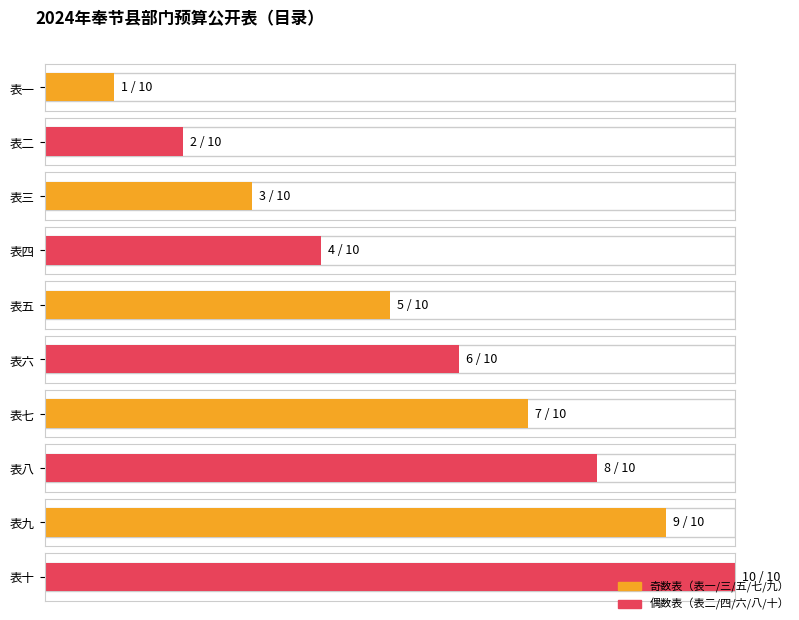

Reading left to right, what are all the values shown in this chart?

表一=1	表二=2	表三=3	表四=4	表五=5	表六=6	表七=7	表八=8	表九=9	表十=10